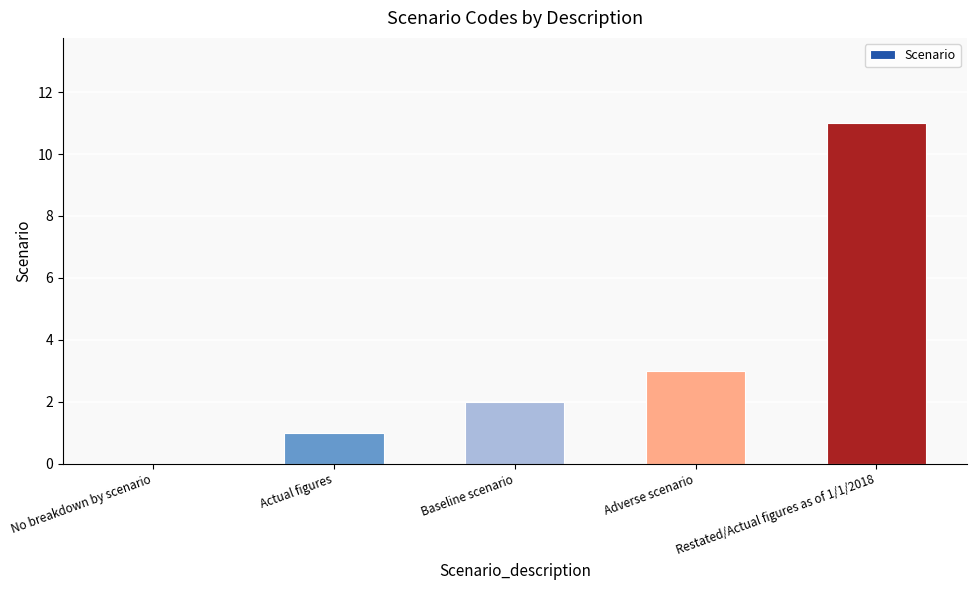

What is the change in value from No breakdown by scenario to Baseline scenario?

+2